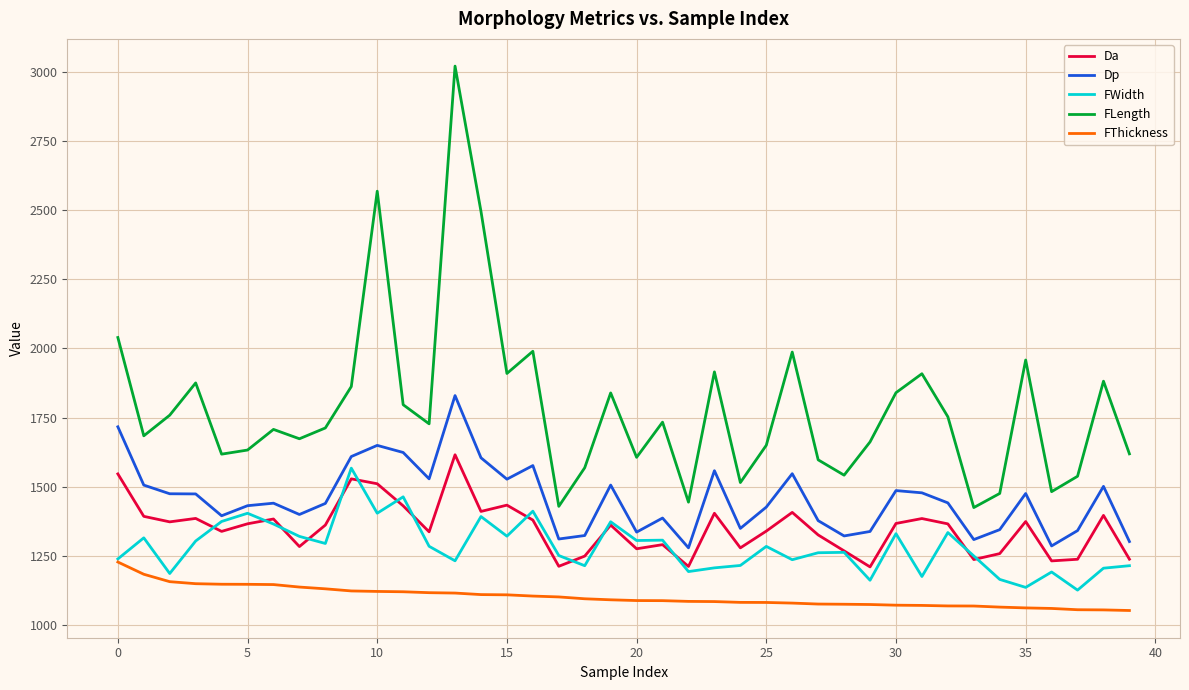

True or false: FLength and Dp intersect in this chart.

False